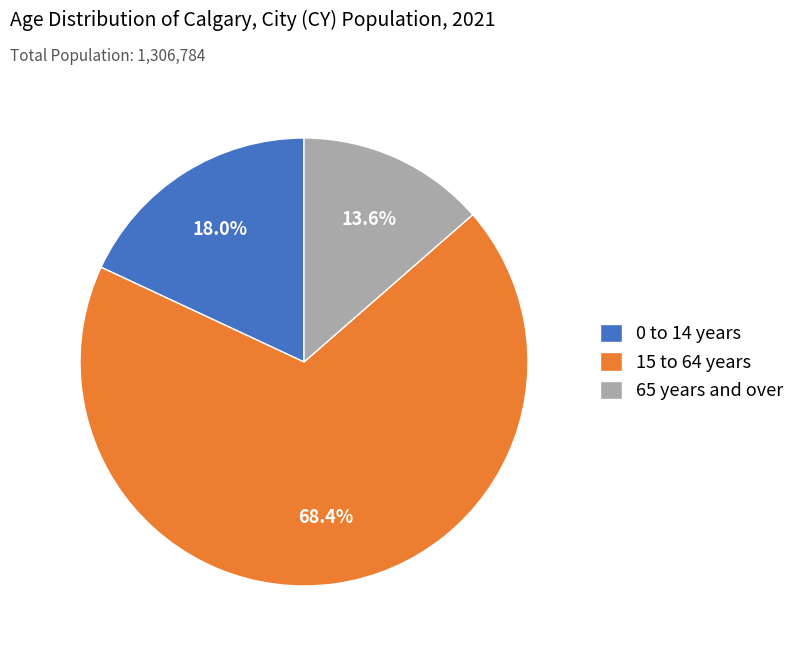

What portion of the pie excludes 0 to 14 years?

82.0%